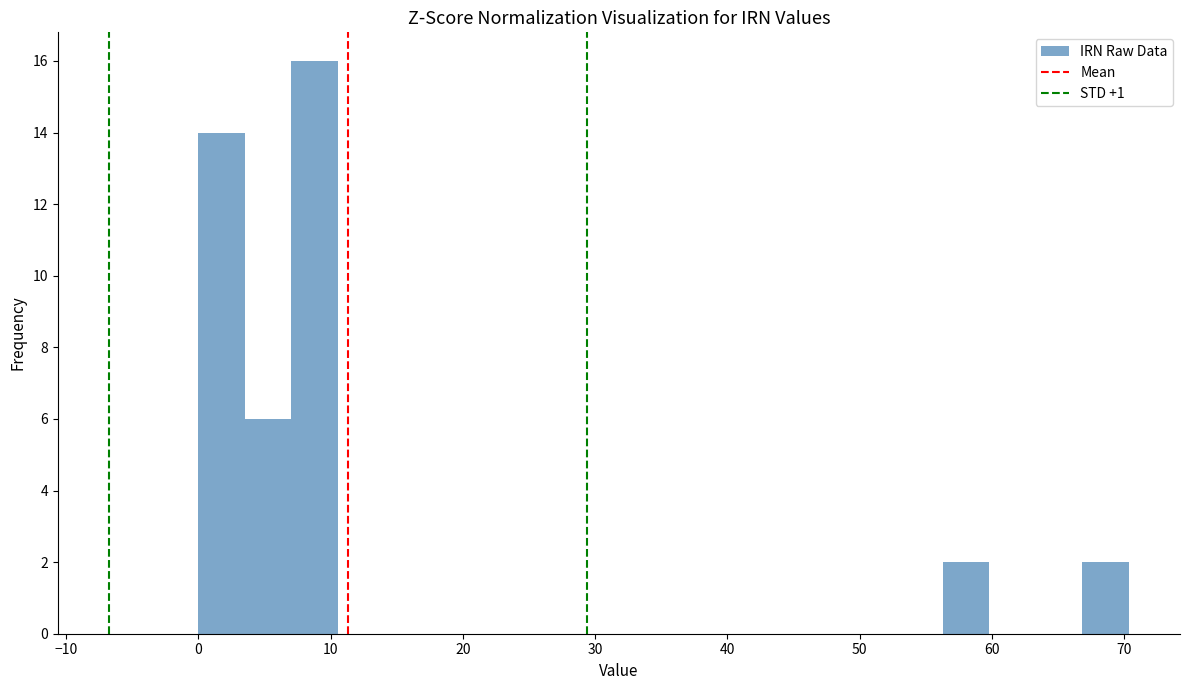

Around what value on the x-axis is the tallest bar? Give the approximate position of its centre, as read against the axis.

9